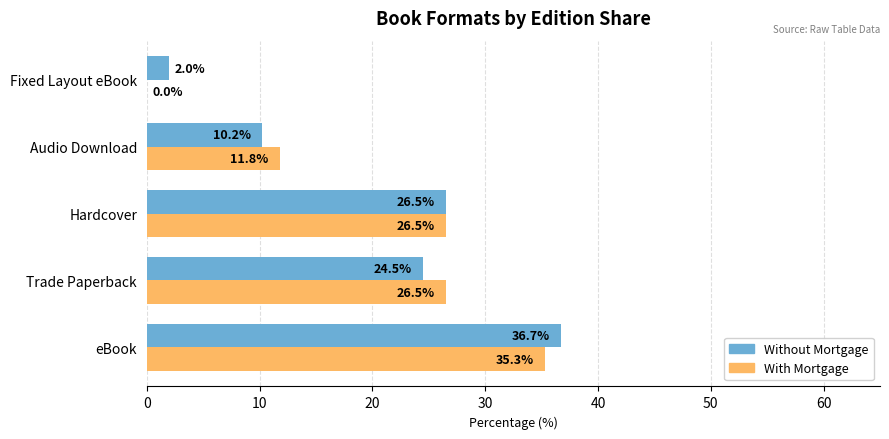

Read the With Mortgage value at eBook.

35.3